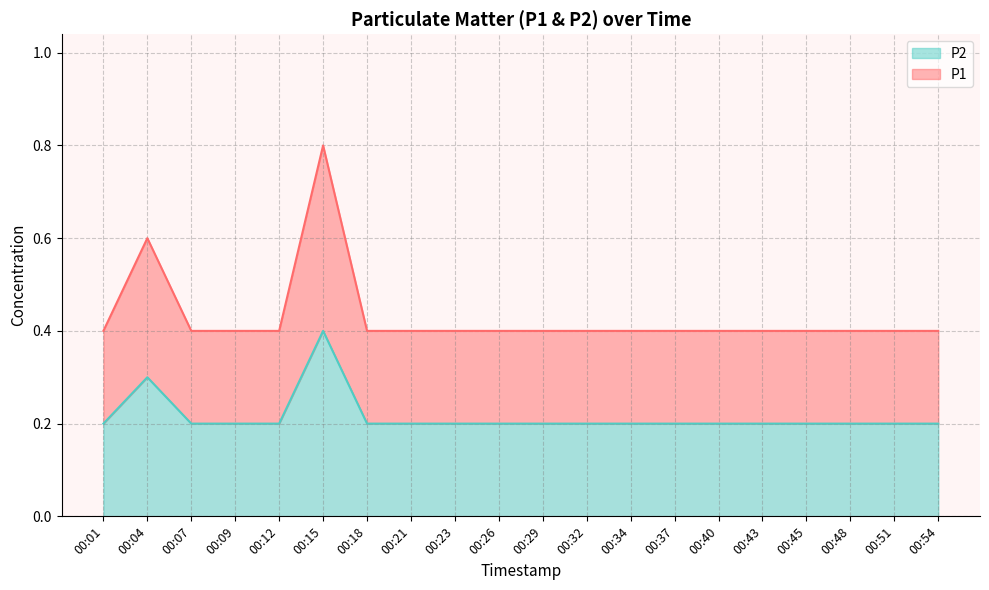

At which category does the chart reach its minimum across all series?

00:01